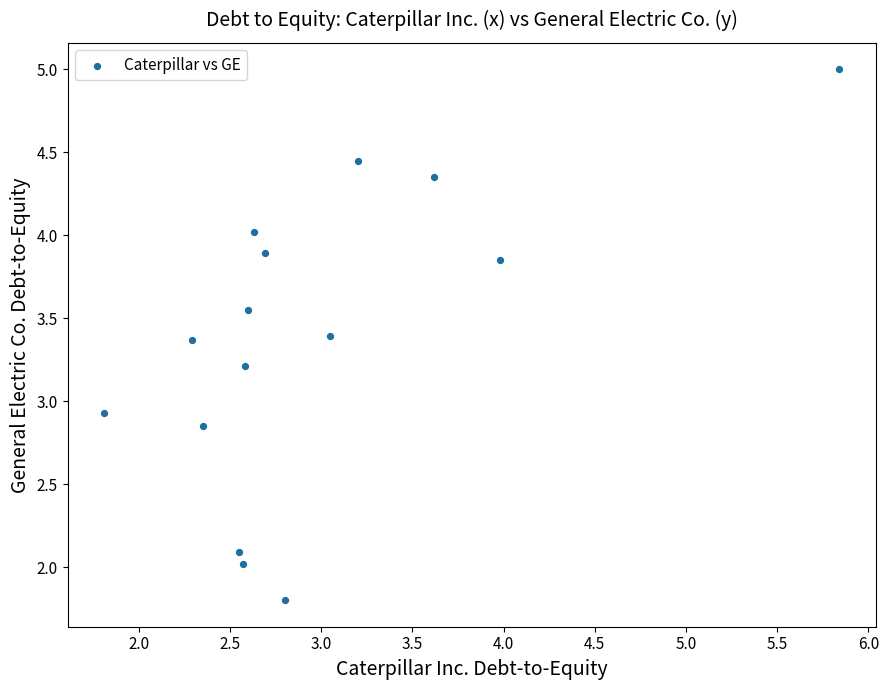

What is the range of Y values (max minus min)?

3.2